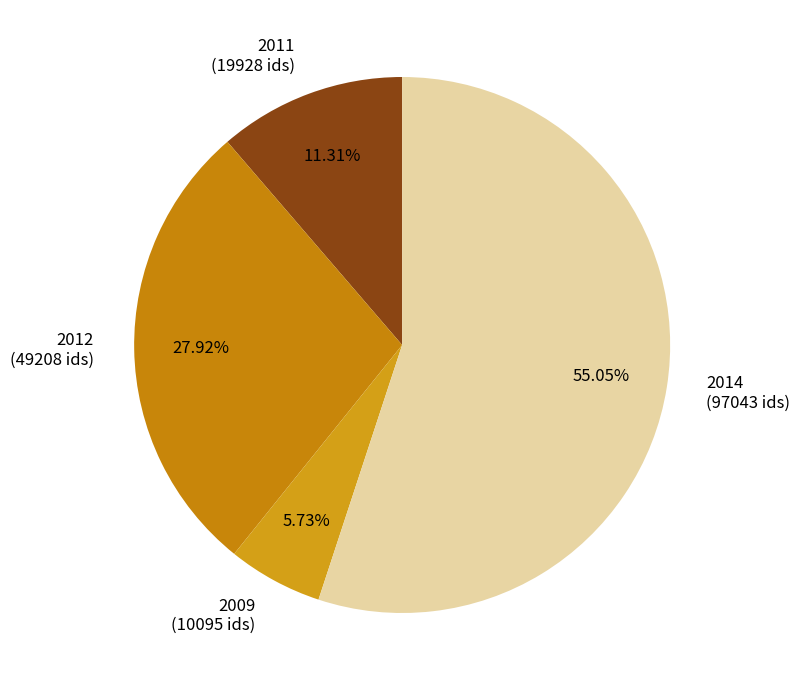

Which slice is the largest?

2014